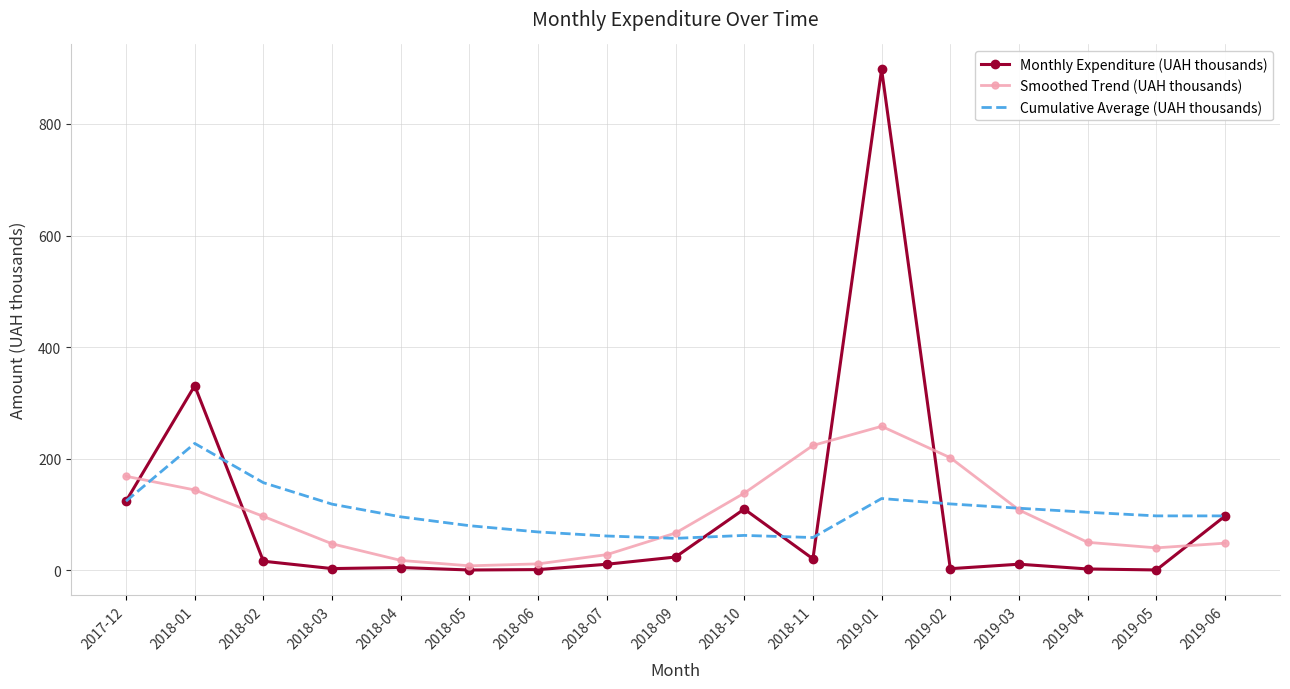

List the series in order of their peak value, highest first.

Monthly Expenditure (UAH thousands), Smoothed Trend (UAH thousands), Cumulative Average (UAH thousands)